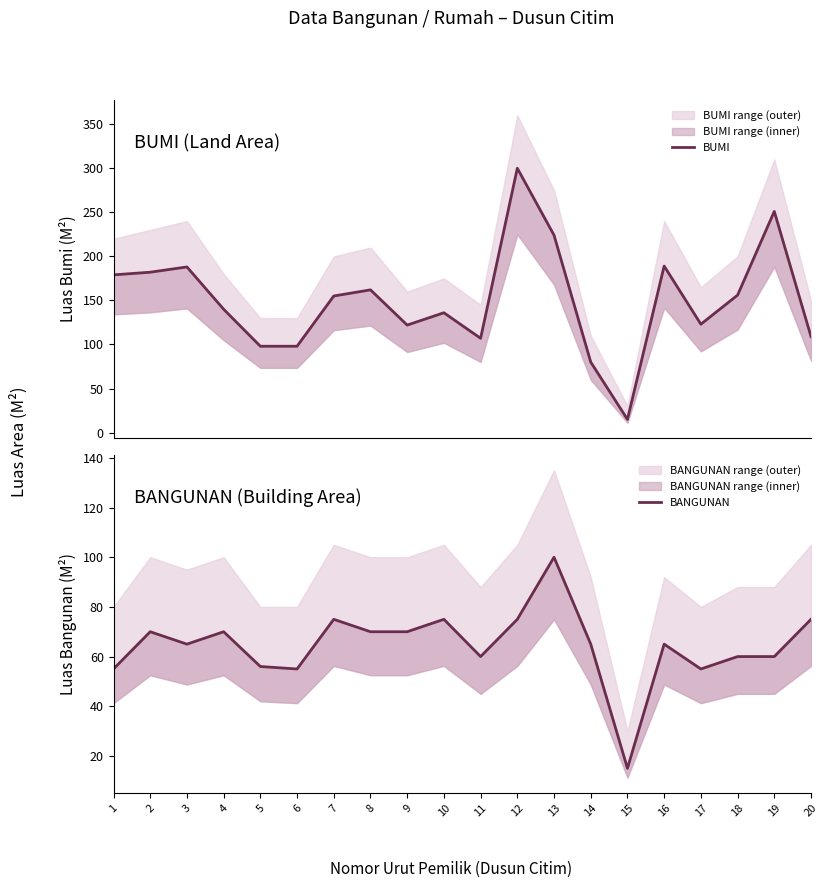

Which label corresponds to the smallest value in the chart?

15